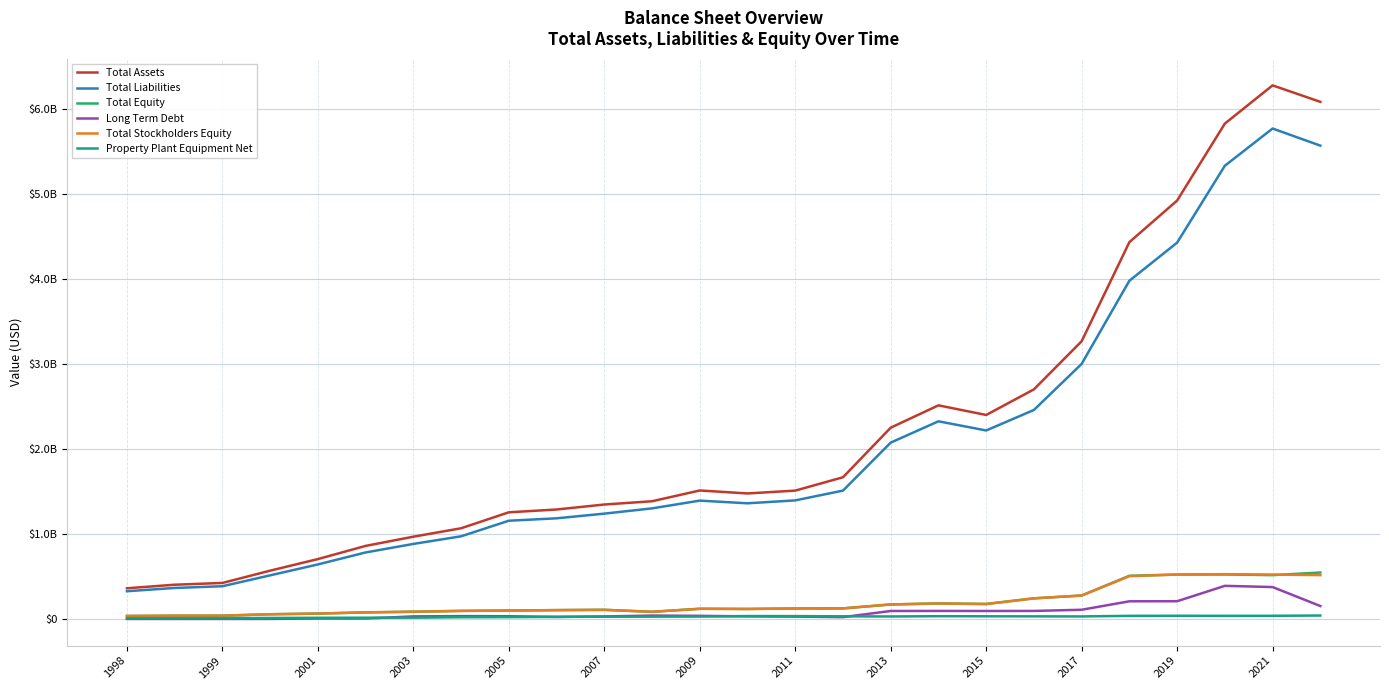

What are all the series names shown in the legend?

Total Assets, Total Liabilities, Total Equity, Long Term Debt, Total Stockholders Equity, Property Plant Equipment Net